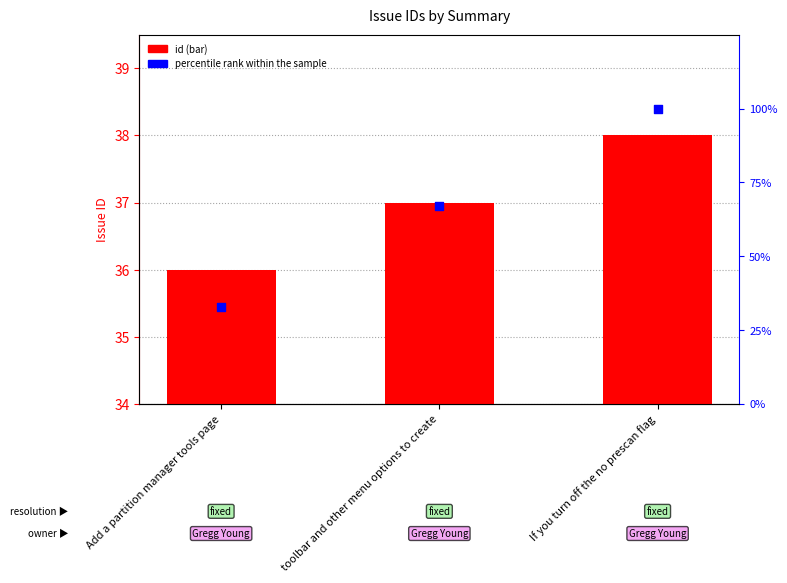

Is the value of id at If you turn off the no prescan flag greater than the value of percentile rank within the sample at If you turn off the no prescan flag?

No